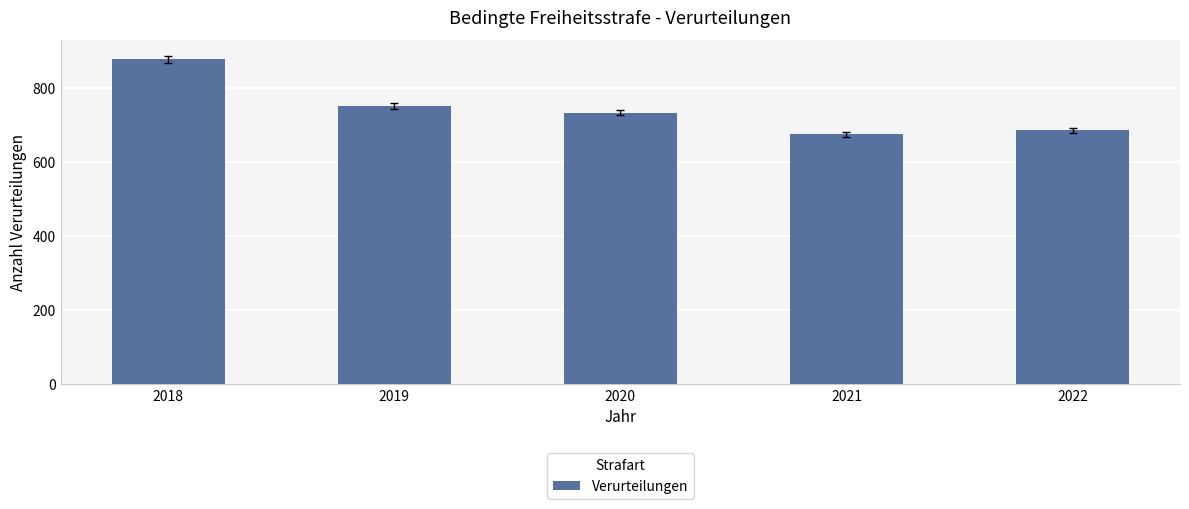

The value at 2020 is 733. True or false?

True